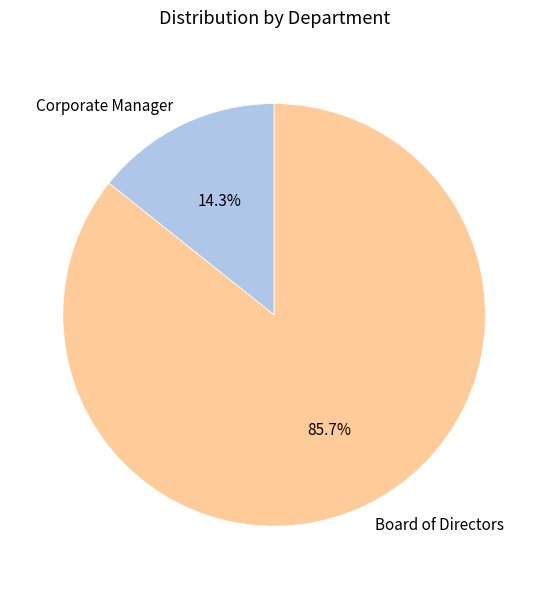

Between Corporate Manager and Board of Directors, which is larger?

Board of Directors